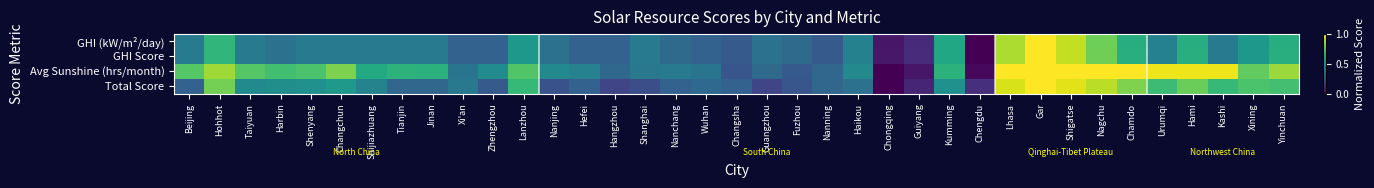

Reading left to right, transcribe all the data shown in this chart.

GHI (kW/m²/day): Beijing=0.4	Hohhot=0.7	Taiyuan=0.4	Harbin=0.4	Shenyang=0.4	Changchun=0.4	Shijiazhuang=0.4	Tianjin=0.4	Jinan=0.4	Xi'an=0.3	Zhengzhou=0.3	Lanzhou=0.5	Nanjing=0.4	Hefei=0.3	Hangzhou=0.3	Shanghai=0.4	Nanchang=0.3	Wuhan=0.3	Changsha=0.3	Guangzhou=0.4	Fuzhou=0.3	Nanning=0.3	Haikou=0.4	Chongqing=0.1	Guiyang=0.1	Kumming=0.6	Chengdu=0.0	Lhasa=0.9	Gar=1.0	Shigatse=0.9	Nagchu=0.8	Chamdo=0.6	Urumqi=0.4	Hami=0.6	Kashi=0.4	Xining=0.5	Yinchuan=0.6
GHI Score: Beijing=0.4	Hohhot=0.7	Taiyuan=0.4	Harbin=0.4	Shenyang=0.4	Changchun=0.4	Shijiazhuang=0.4	Tianjin=0.4	Jinan=0.4	Xi'an=0.3	Zhengzhou=0.3	Lanzhou=0.5	Nanjing=0.4	Hefei=0.3	Hangzhou=0.3	Shanghai=0.4	Nanchang=0.3	Wuhan=0.3	Changsha=0.3	Guangzhou=0.4	Fuzhou=0.3	Nanning=0.3	Haikou=0.4	Chongqing=0.1	Guiyang=0.1	Kumming=0.6	Chengdu=0.0	Lhasa=0.9	Gar=1.0	Shigatse=0.9	Nagchu=0.8	Chamdo=0.6	Urumqi=0.4	Hami=0.6	Kashi=0.4	Xining=0.5	Yinchuan=0.6
Avg Sunshine (hrs/month): Beijing=0.7	Hohhot=0.9	Taiyuan=0.7	Harbin=0.7	Shenyang=0.7	Changchun=0.8	Shijiazhuang=0.6	Tianjin=0.6	Jinan=0.6	Xi'an=0.4	Zhengzhou=0.5	Lanzhou=0.7	Nanjing=0.5	Hefei=0.4	Hangzhou=0.3	Shanghai=0.4	Nanchang=0.4	Wuhan=0.4	Changsha=0.3	Guangzhou=0.3	Fuzhou=0.3	Nanning=0.3	Haikou=0.5	Chongqing=0.0	Guiyang=0.1	Kumming=0.6	Chengdu=0.0	Lhasa=1.0	Gar=1.0	Shigatse=1.0	Nagchu=1.0	Chamdo=1.0	Urumqi=1.0	Hami=1.0	Kashi=1.0	Xining=0.8	Yinchuan=0.8
Total Score: Beijing=0.3	Hohhot=0.8	Taiyuan=0.5	Harbin=0.5	Shenyang=0.5	Changchun=0.5	Shijiazhuang=0.4	Tianjin=0.3	Jinan=0.3	Xi'an=0.4	Zhengzhou=0.3	Lanzhou=0.7	Nanjing=0.3	Hefei=0.3	Hangzhou=0.2	Shanghai=0.2	Nanchang=0.3	Wuhan=0.3	Changsha=0.3	Guangzhou=0.2	Fuzhou=0.3	Nanning=0.3	Haikou=0.4	Chongqing=0.0	Guiyang=0.1	Kumming=0.5	Chengdu=0.1	Lhasa=0.9	Gar=1.0	Shigatse=1.0	Nagchu=0.9	Chamdo=0.8	Urumqi=0.7	Hami=0.8	Kashi=0.7	Xining=0.7	Yinchuan=0.7